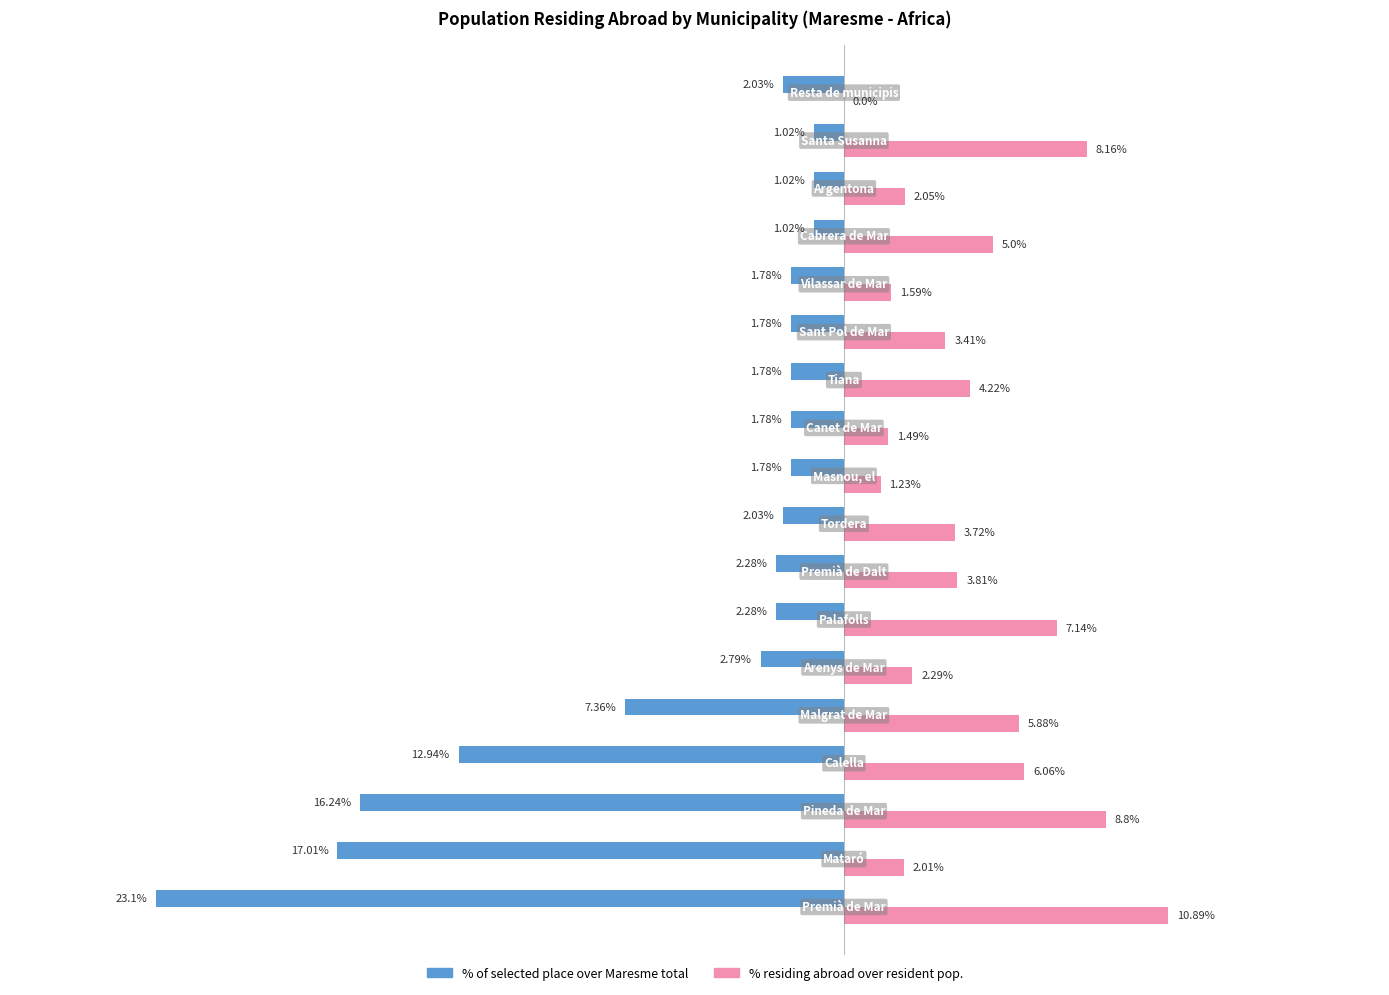

What is the difference between the second highest and second lowest values in the % of selected place over Maresme total series?

16.0